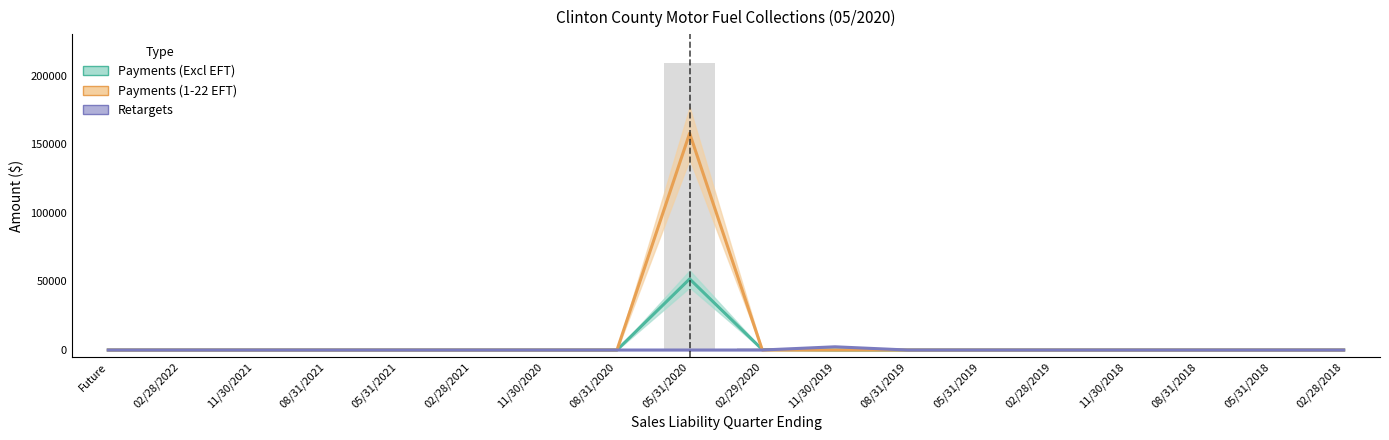

The value of Payments (1-22 EFT) at 02/28/2018 is 0.0. True or false?

True